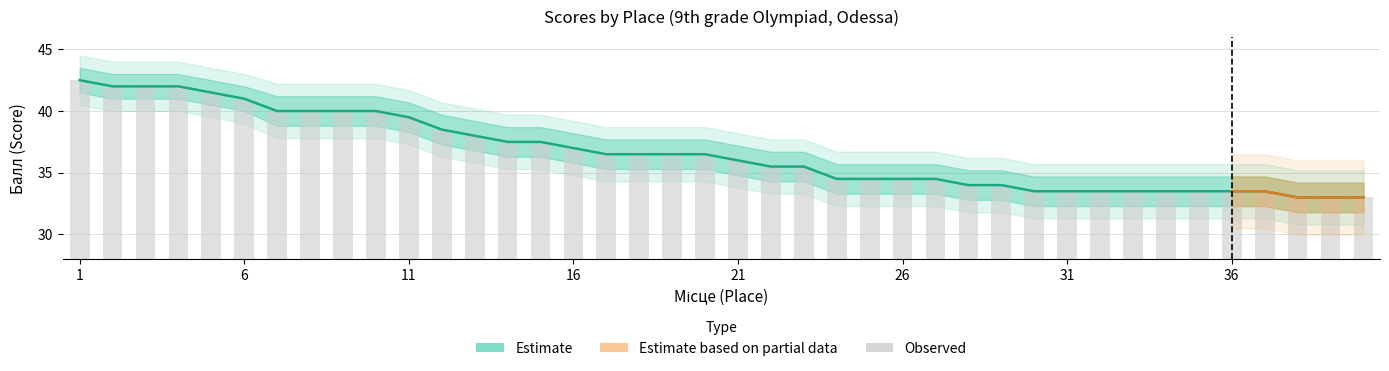

What is the difference between the second highest and second lowest values in the upper series?

9.0